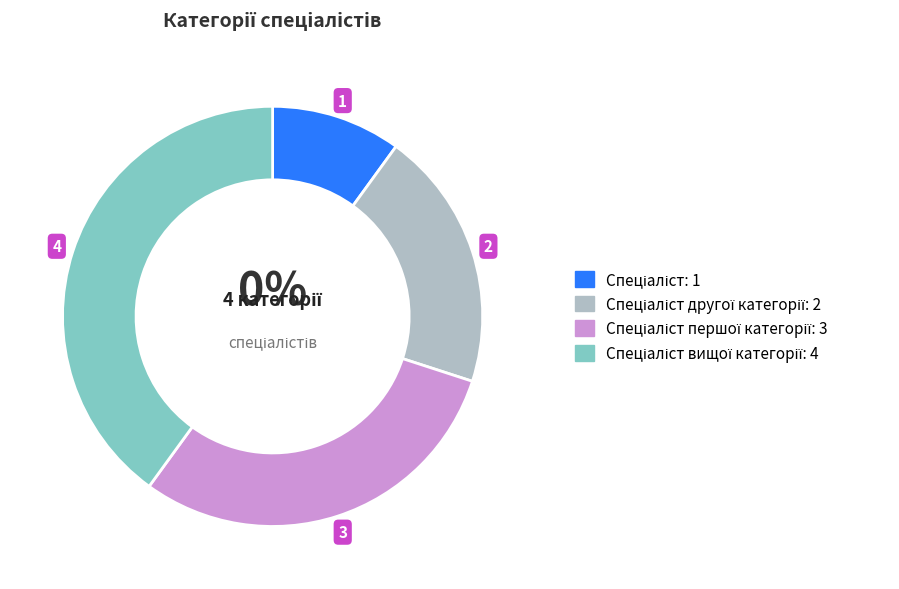

Which has a higher value, Спеціаліст першої категорії or Спеціаліст другої категорії?

Спеціаліст першої категорії